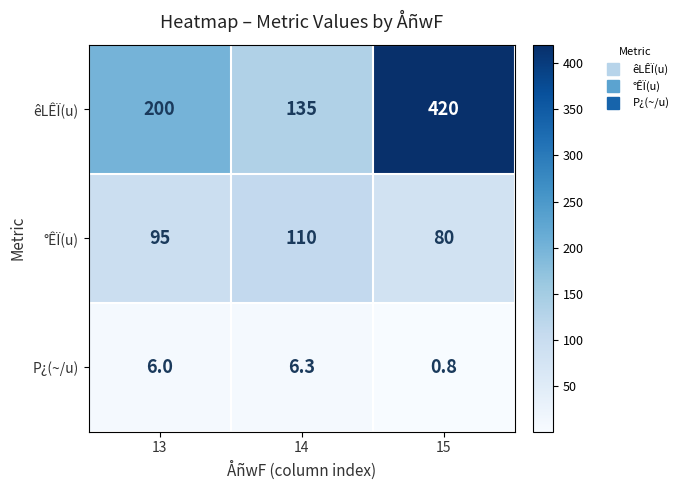

Reading right to left, extract all data points from this chart.

êLÊÏ(u): 420.0	135.0	200.0
°ÊÏ(u): 80.0	110.0	95.0
P¿(~/u): 0.8	6.3	6.0